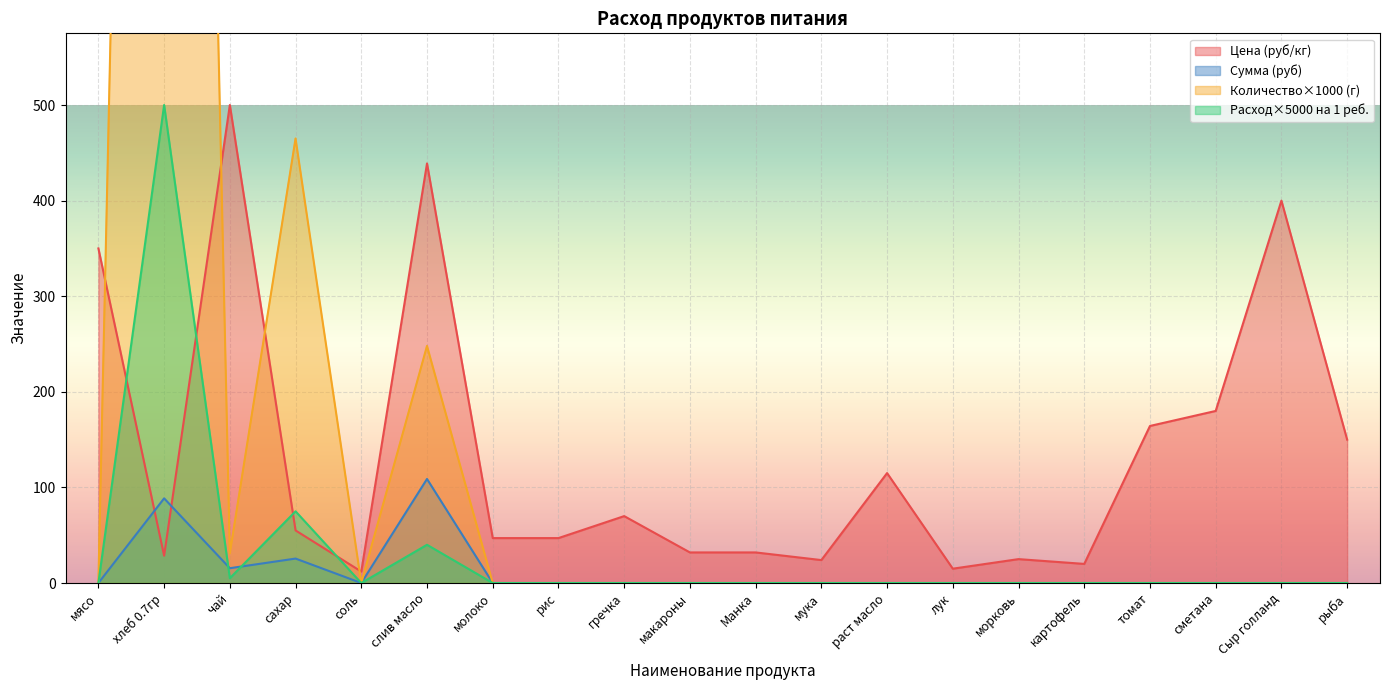

What is the label of the 16th point from the right?

соль